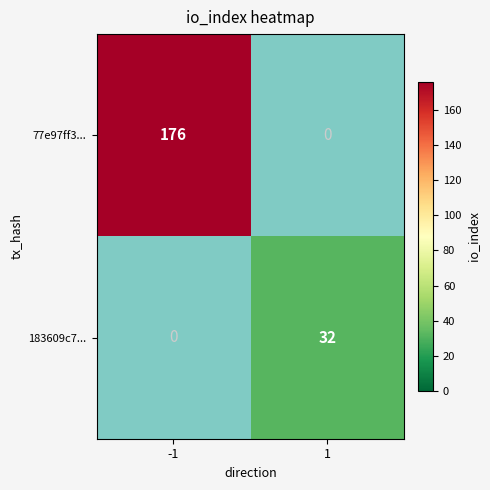

True or false: 183609c7... has a value of 32 at 1.

True